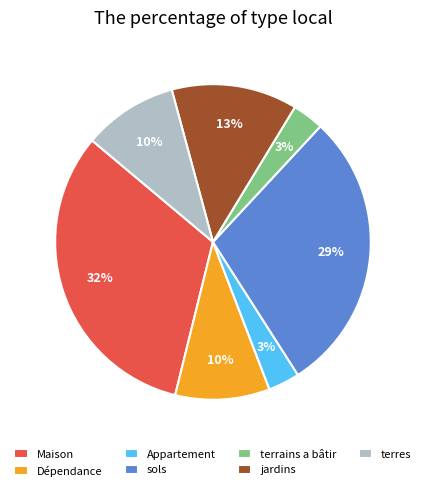

What is the ratio of the value at terrains a bâtir to the value at Dépendance?

0.3